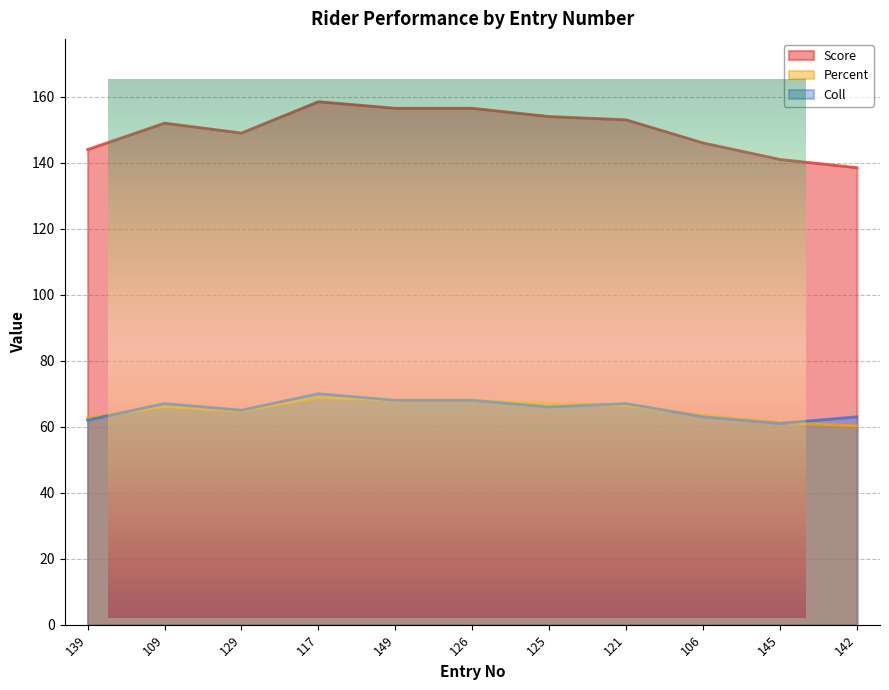

What is the value of the Score point at the 11th from the left?

138.5